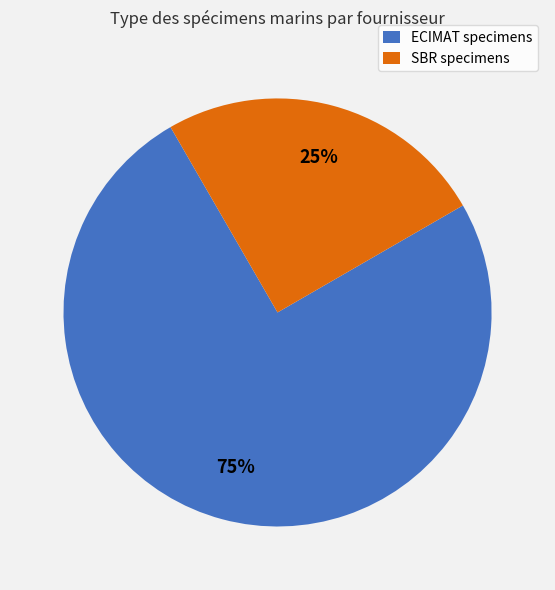

To the nearest percent, what is the difference between the largest and smallest slice percentages?

50%